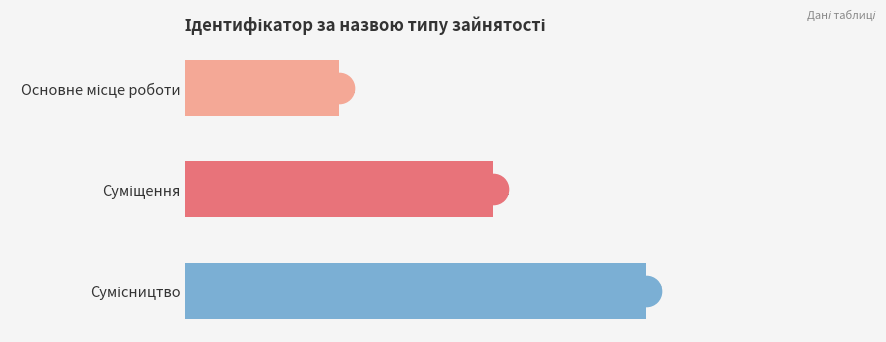

What is the value of the 3rd bar from the top?

3